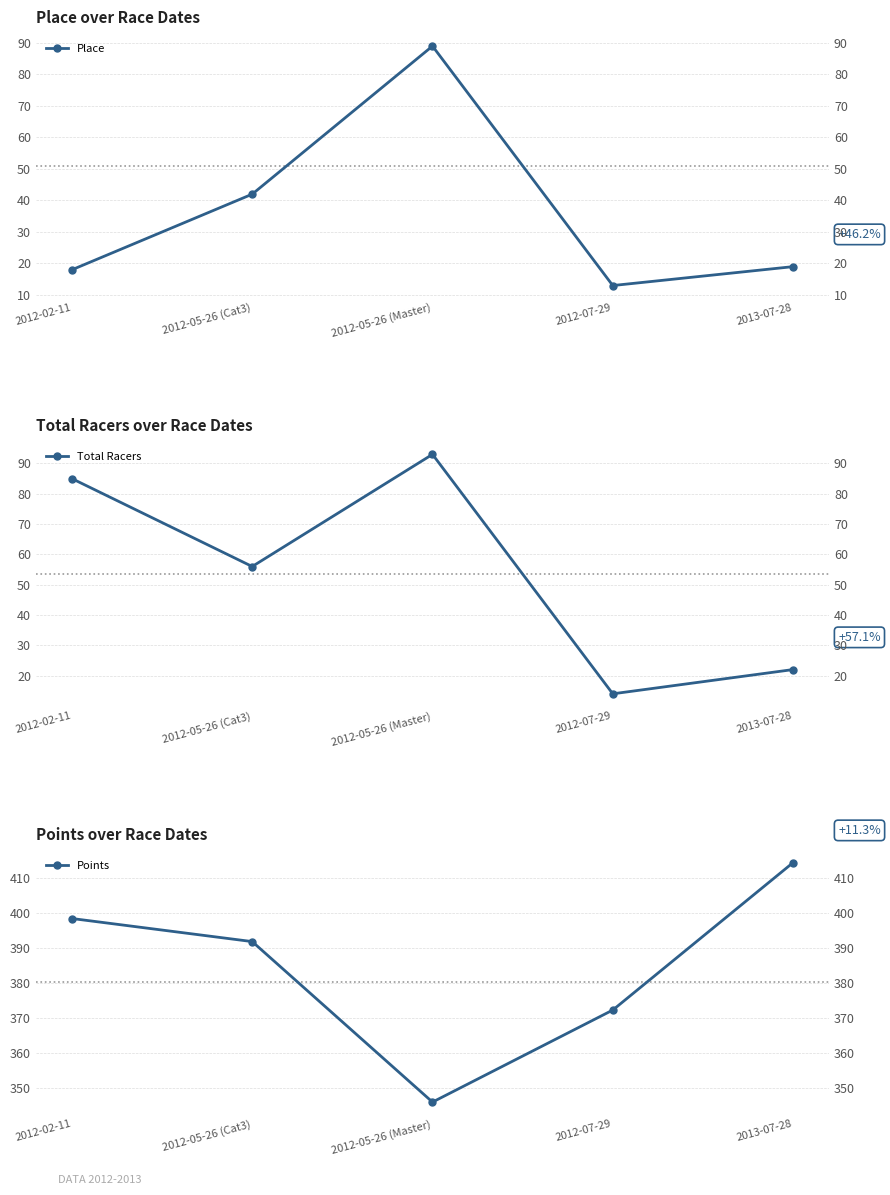

The value of Place at 2012-02-11 is 26.3. True or false?

False